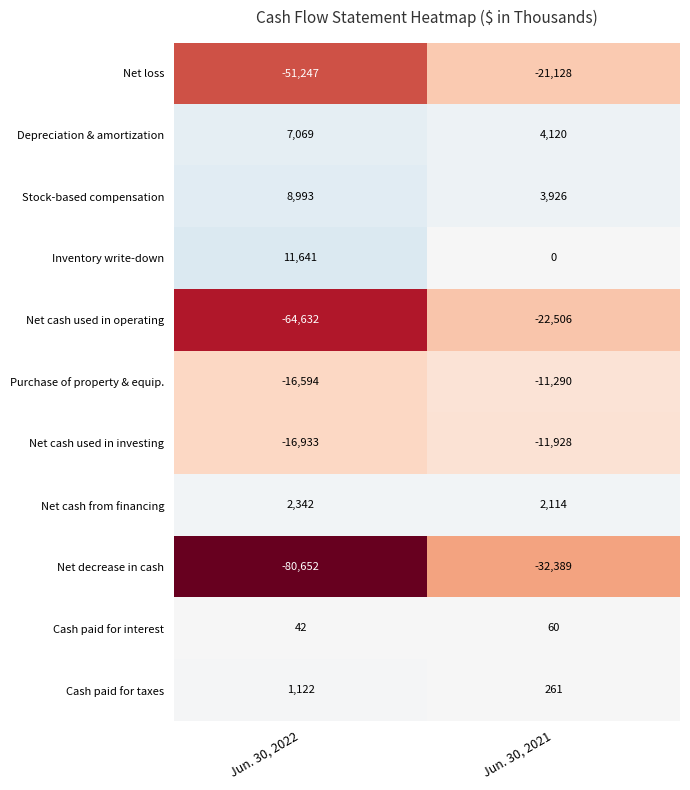

At which category is the sum across all series the highest?

Jun. 30, 2021